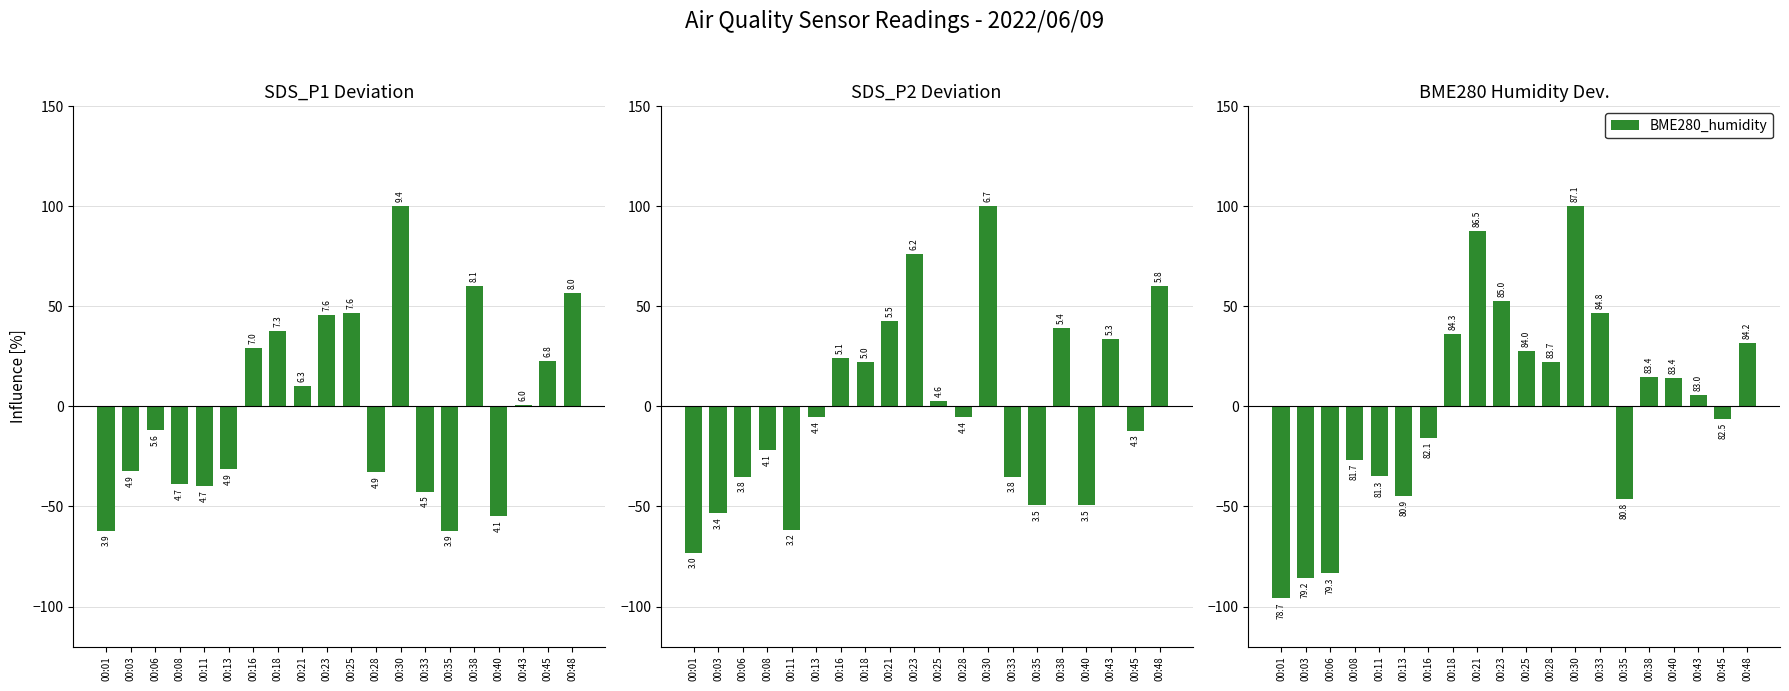

Is the value of SDS_P2 at 00:45 greater than the value of BME280_humidity at 00:35?

Yes